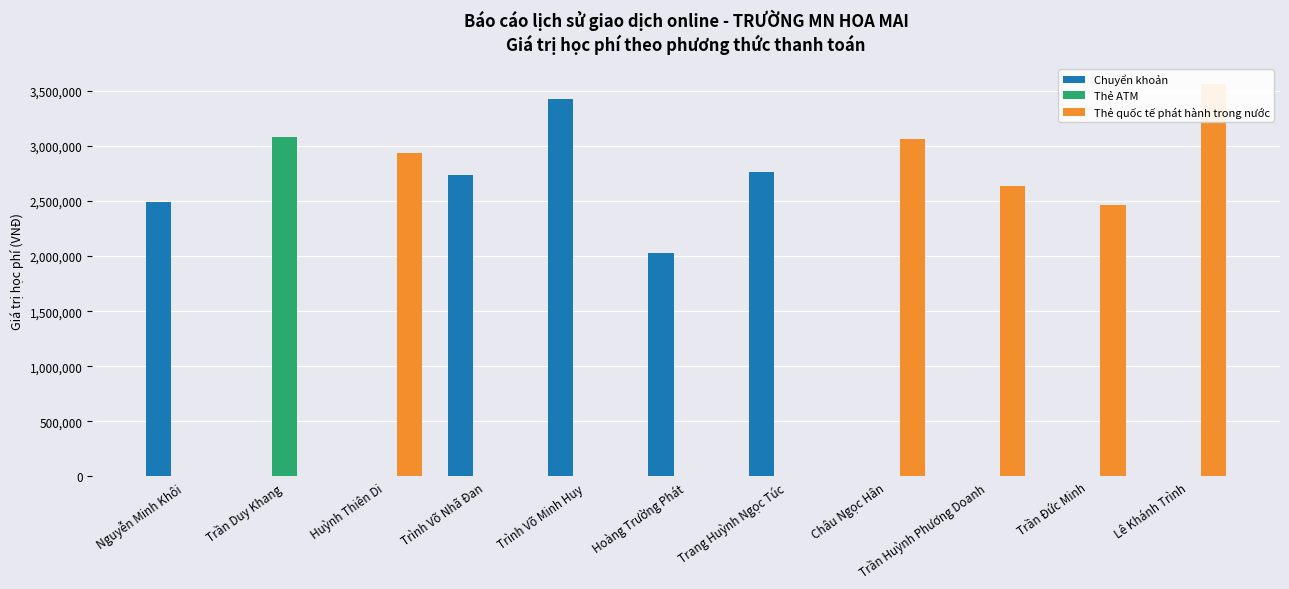

Is it true that Thẻ quốc tế phát hành trong nước equals 5447053 at Châu Ngọc Hân?

False